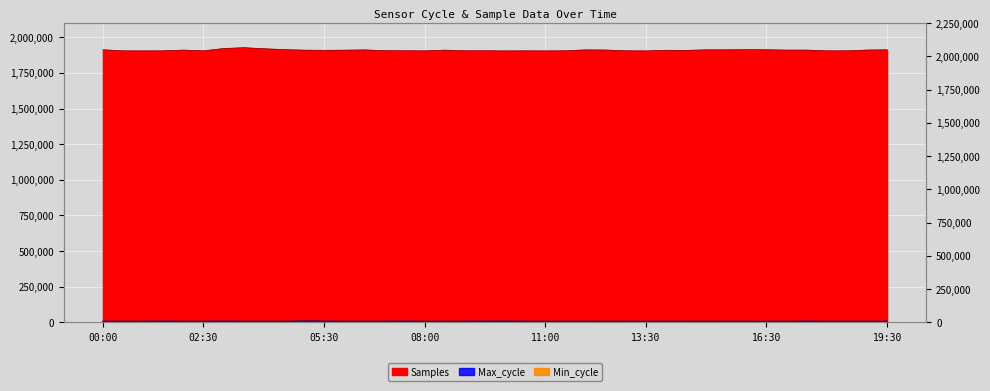

At which category is the sum across all series the highest?

03:30